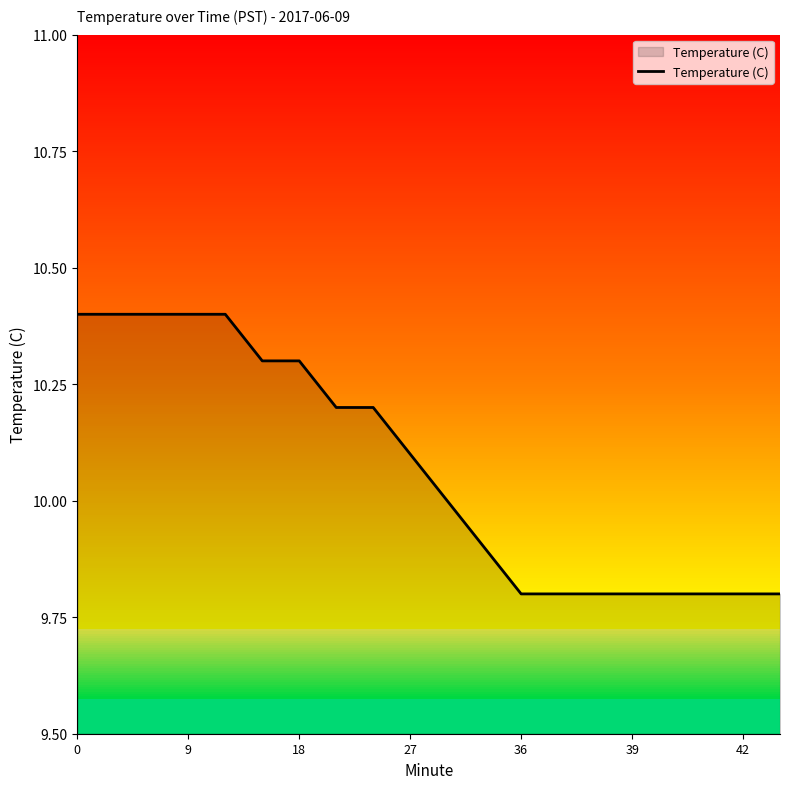

What is the greatest value displayed?

10.4